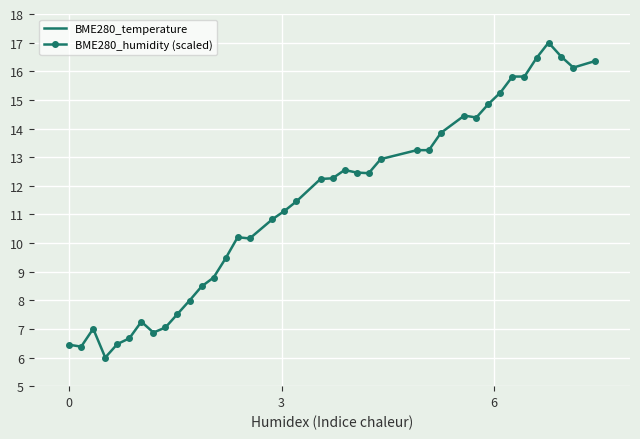

Reading left to right, list all the values displayed in this chart.

BME280_temperature: 0.7	0.6	0.6	0.4	0.5	0.5	0.7	0.6	0.5	0.5	0.4	0.3	0.3	0.4	0.5	0.7	0.9	1.0	1.1	1.4	1.4	1.5	1.6	1.6	1.5	1.4	1.3	1.1	1.2	1.2	1.1	1.1	1.1	1.1	1.0	1.0	1.1	1.1	1.1
BME280_humidity (scaled): 6.4	6.4	7.0	6.0	6.5	6.7	7.3	6.9	7.1	7.5	8.0	8.5	8.8	9.5	10.2	10.2	10.8	11.1	11.5	12.2	12.3	12.6	12.5	12.4	12.9	13.2	13.2	13.8	14.5	14.4	14.9	15.3	15.8	15.8	16.5	17.0	16.5	16.1	16.4